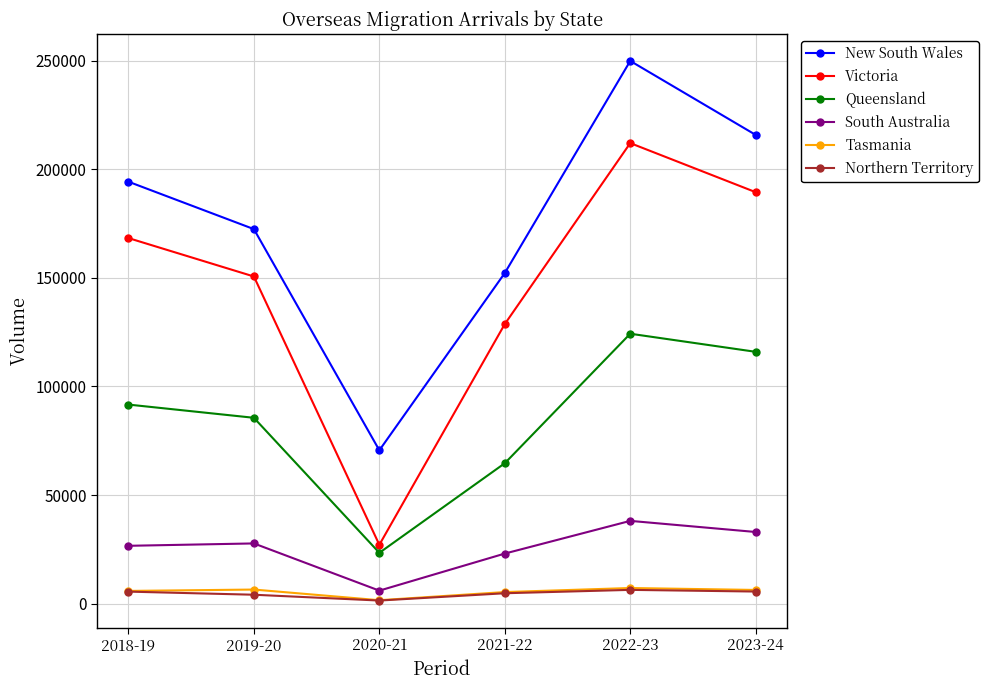

At which category does Queensland reach its first local peak?

2022-23